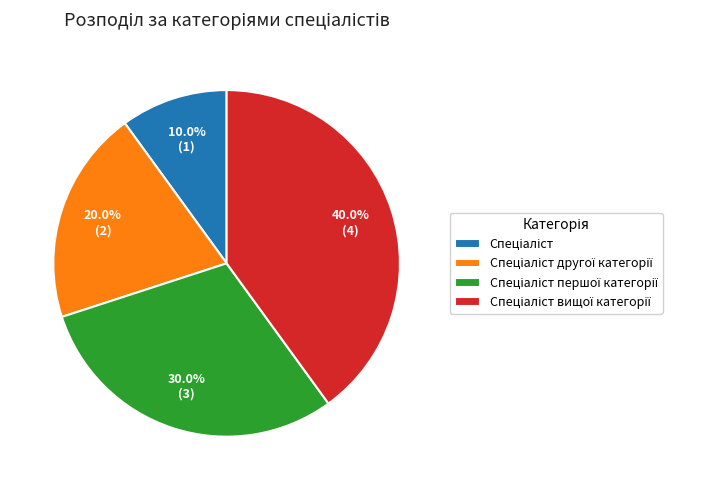

Is there a majority slice in this chart?

No